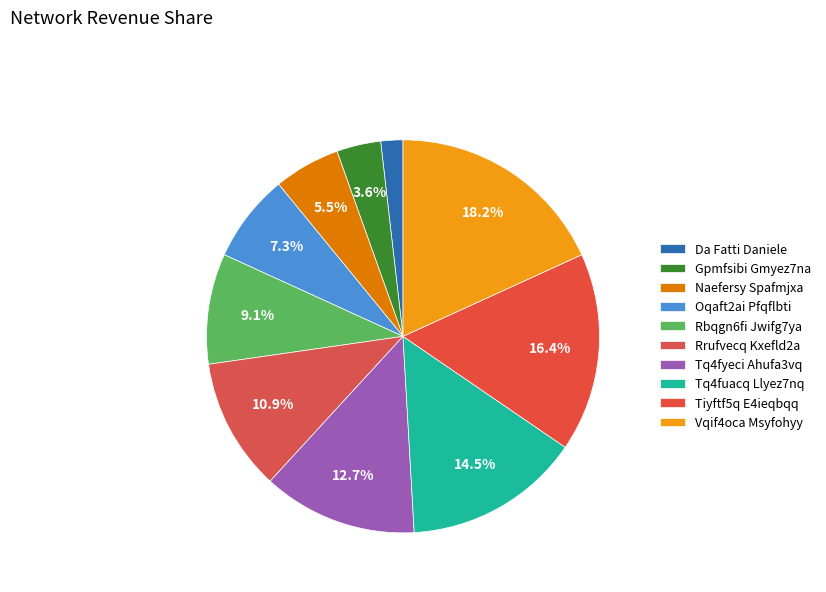

How many slices are in this pie chart?

10